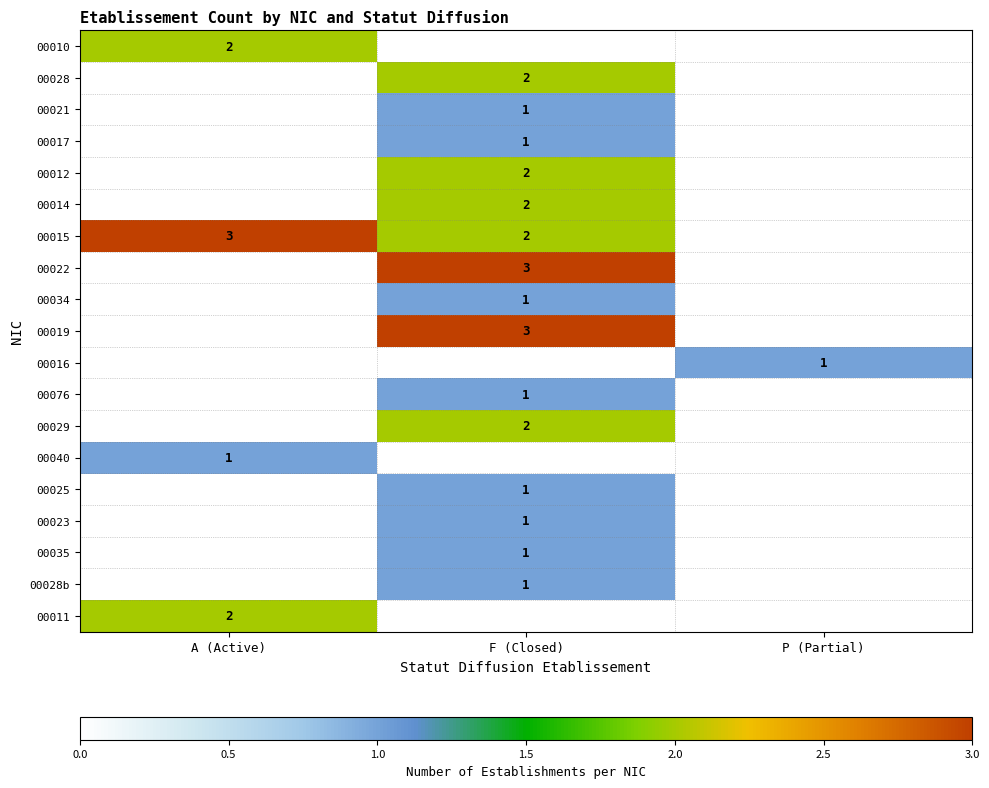

Is it true that 00017 equals 1 at F (Closed)?

True